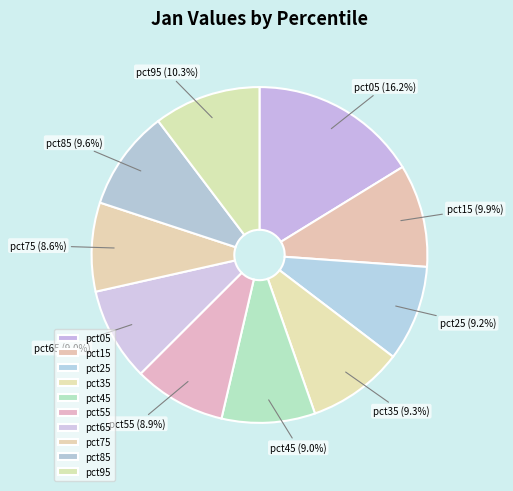

Which has a higher value, pct55 or pct95?

pct95